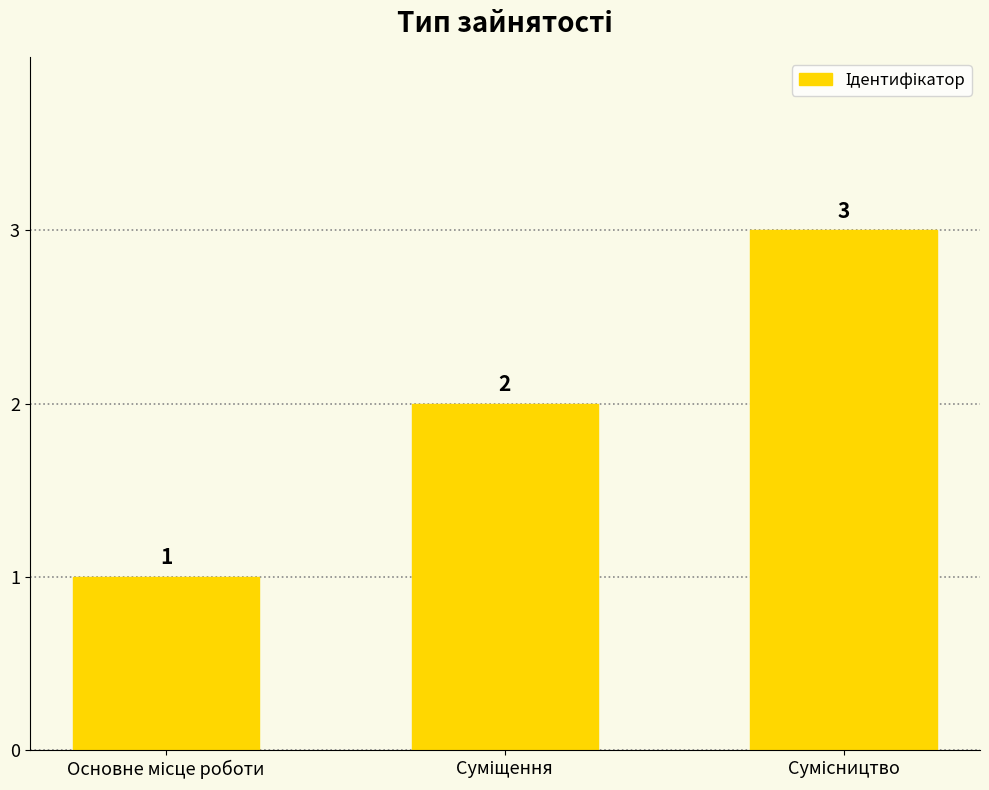

What is the value of the 3rd bar from the left?

3